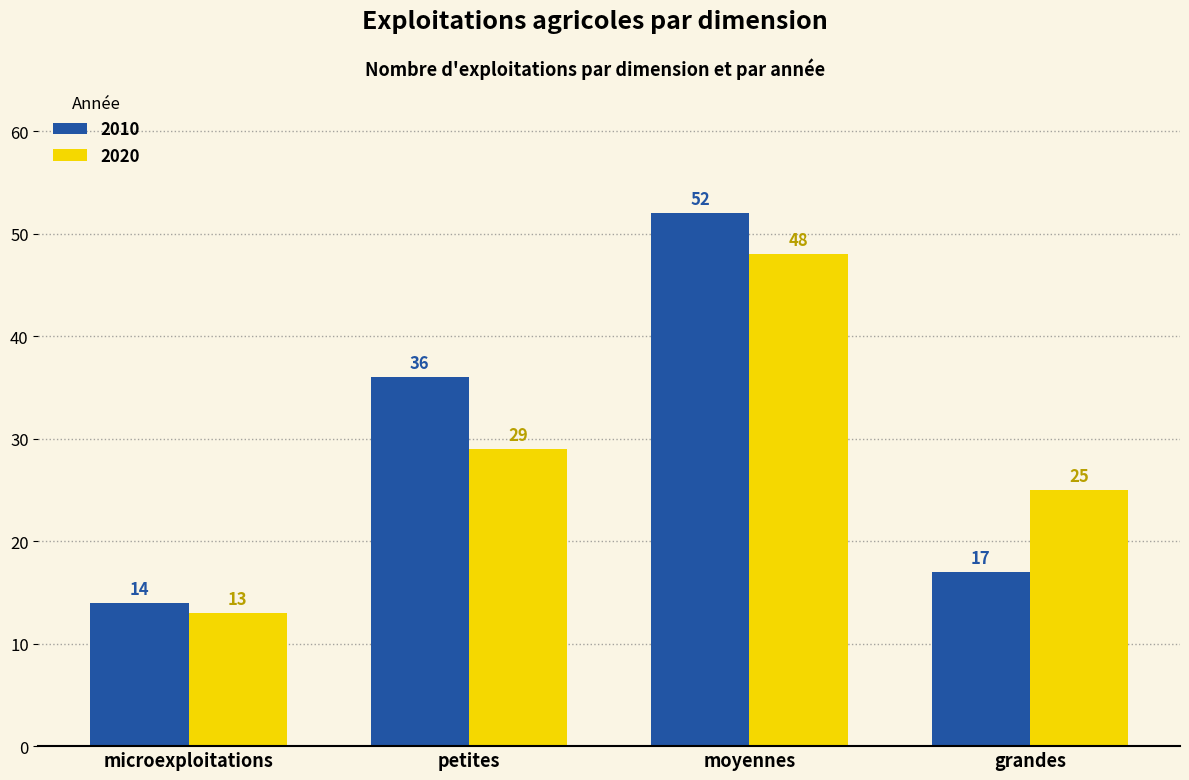

What is the label of the 1st bar from the right?

grandes